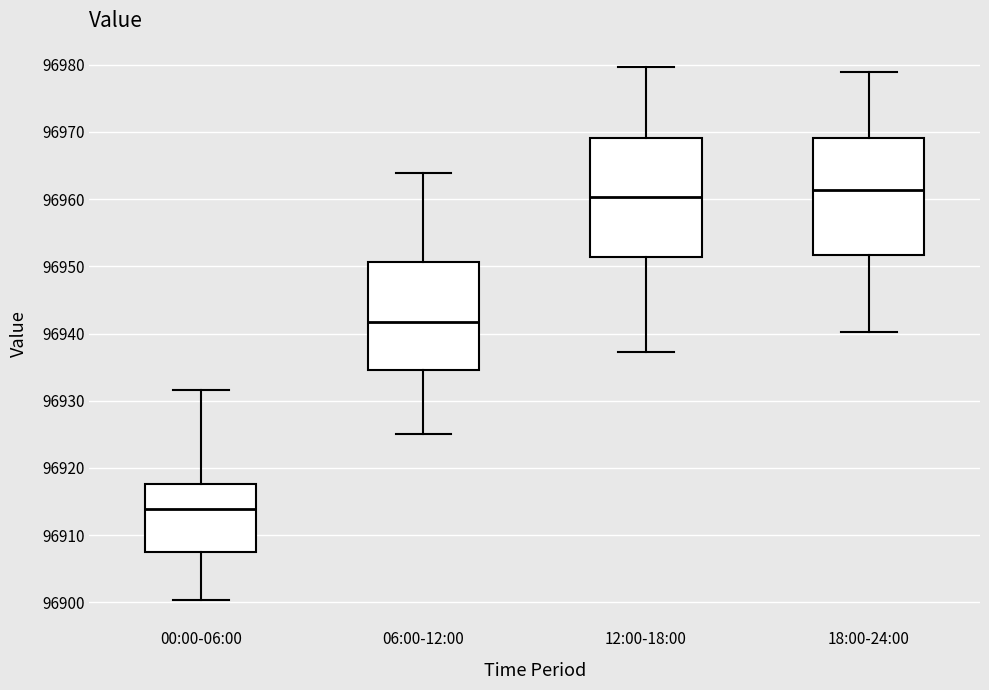

Reading left to right, transcribe this box plot: for each box, give where its median line is, the range the box spans, and where its two whiskers end, as read against the y-axis. The values are not printed on the chart, so give them approximately, as read against the axis.

00:00-06:00: median 96914, box 96907 to 96918, whiskers 96900 to 96932
06:00-12:00: median 96942, box 96935 to 96951, whiskers 96925 to 96964
12:00-18:00: median 96960, box 96951 to 96969, whiskers 96937 to 96980
18:00-24:00: median 96961, box 96952 to 96969, whiskers 96940 to 96979